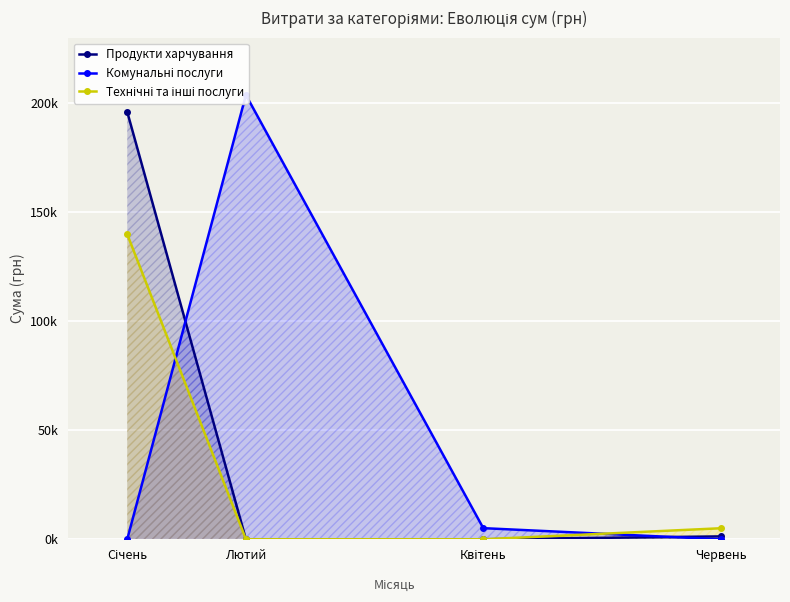

Rank the series by their maximum value, from highest to lowest.

Комунальні послуги, Продукти харчування, Технічні та інші послуги